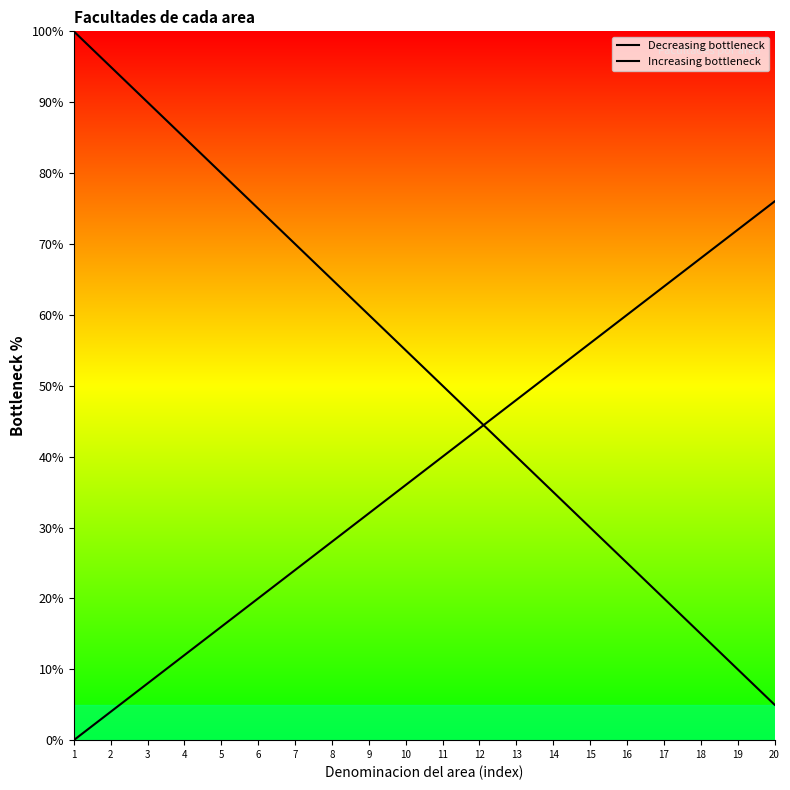

Reading right to left, list all the values displayed in this chart.

Decreasing bottleneck: 5.0	10.0	15.0	20.0	25.0	30.0	35.0	40.0	45.0	50.0	55.0	60.0	65.0	70.0	75.0	80.0	85.0	90.0	95.0	100.0
Increasing bottleneck: 76.0	72.0	68.0	64.0	60.0	56.0	52.0	48.0	44.0	40.0	36.0	32.0	28.0	24.0	20.0	16.0	12.0	8.0	4.0	0.0